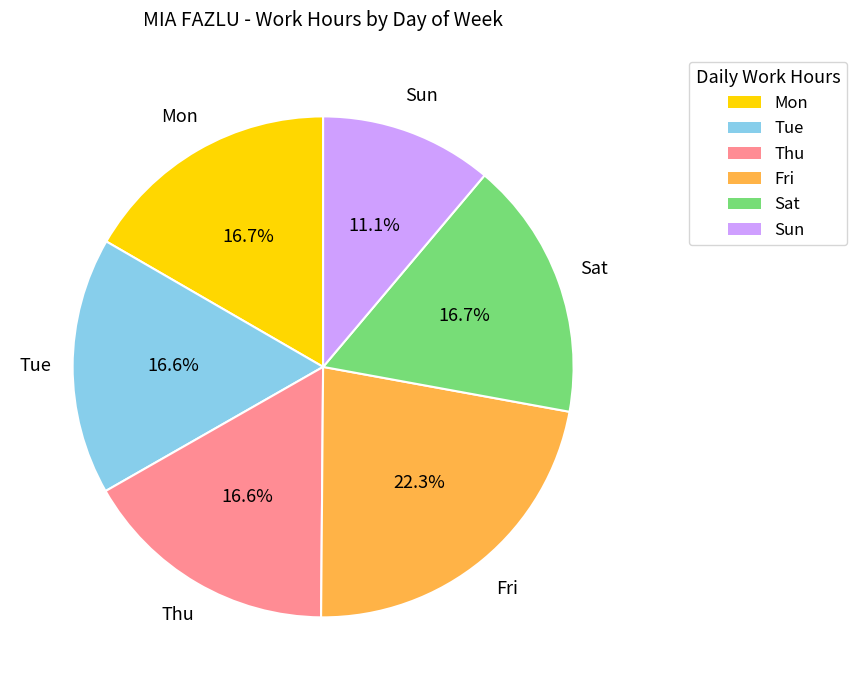

What is the smallest slice in the pie chart?

Sun